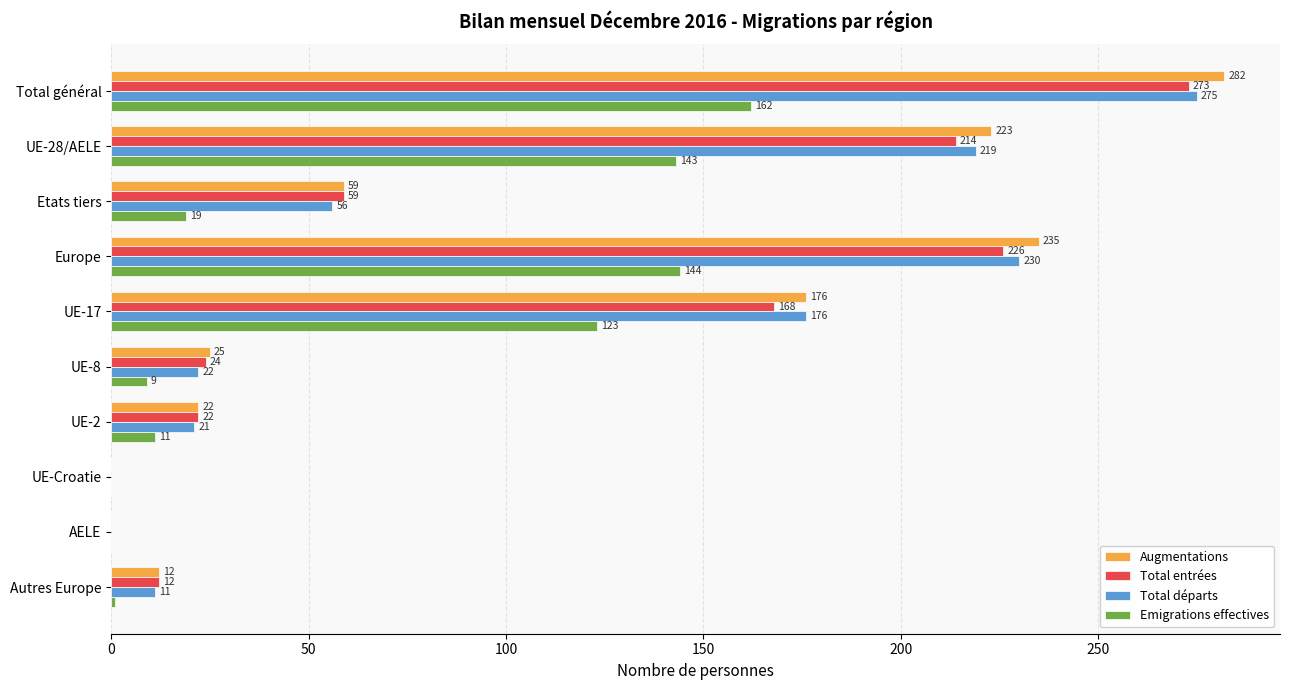

Count the number of data series in this chart.

4